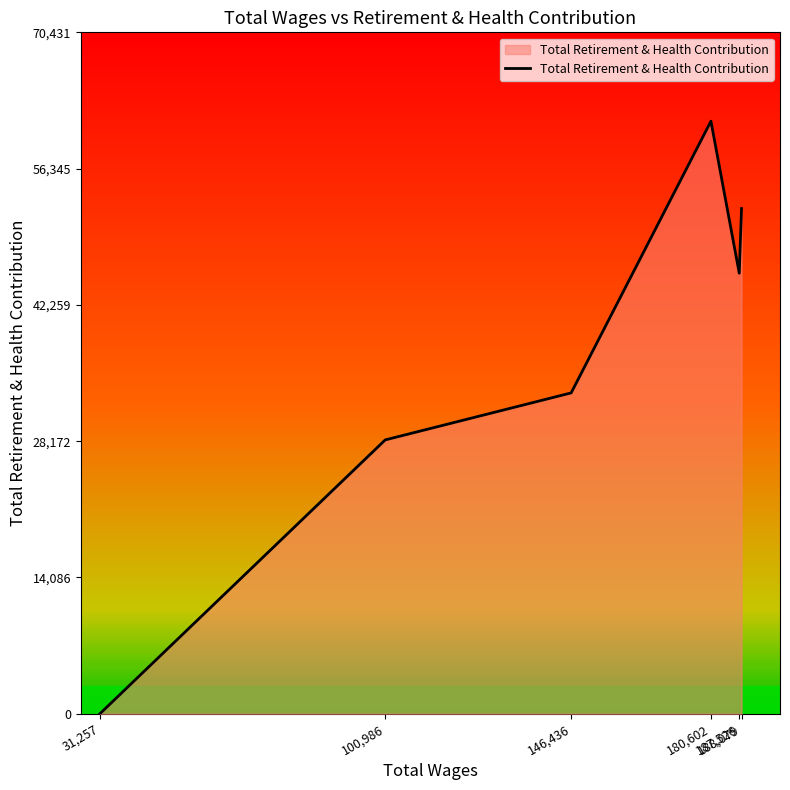

Does the chart have visible grid lines?

No